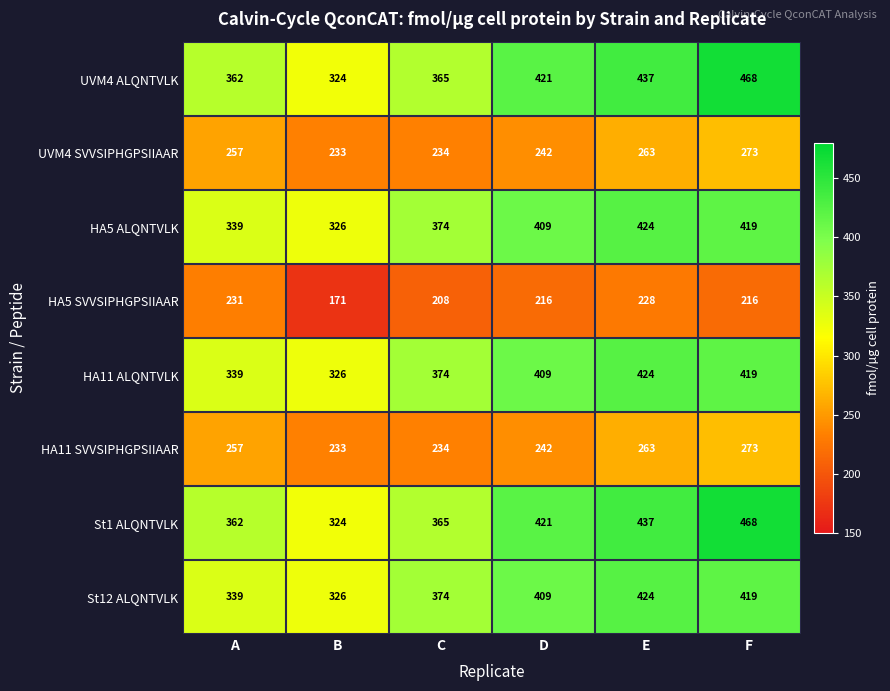

At which label is St1 ALQNTVLK closest to 396?

D